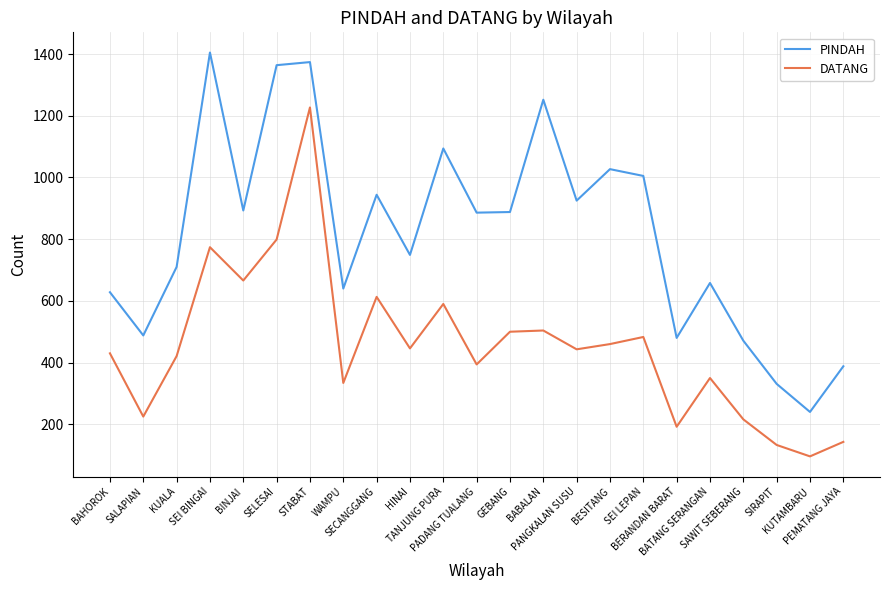

Which series has the largest total across all categories?

PINDAH